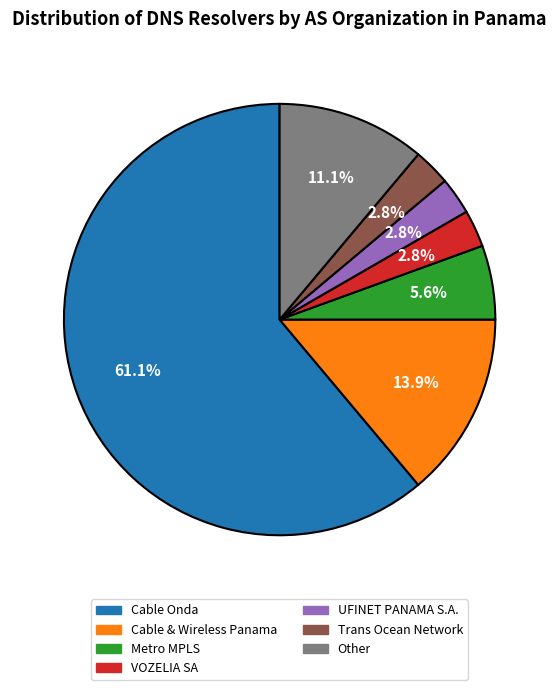

How many slices are in this pie chart?

7